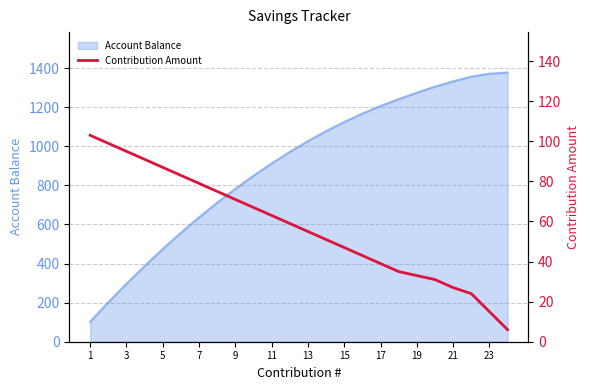

How many lines are shown in the chart?

1